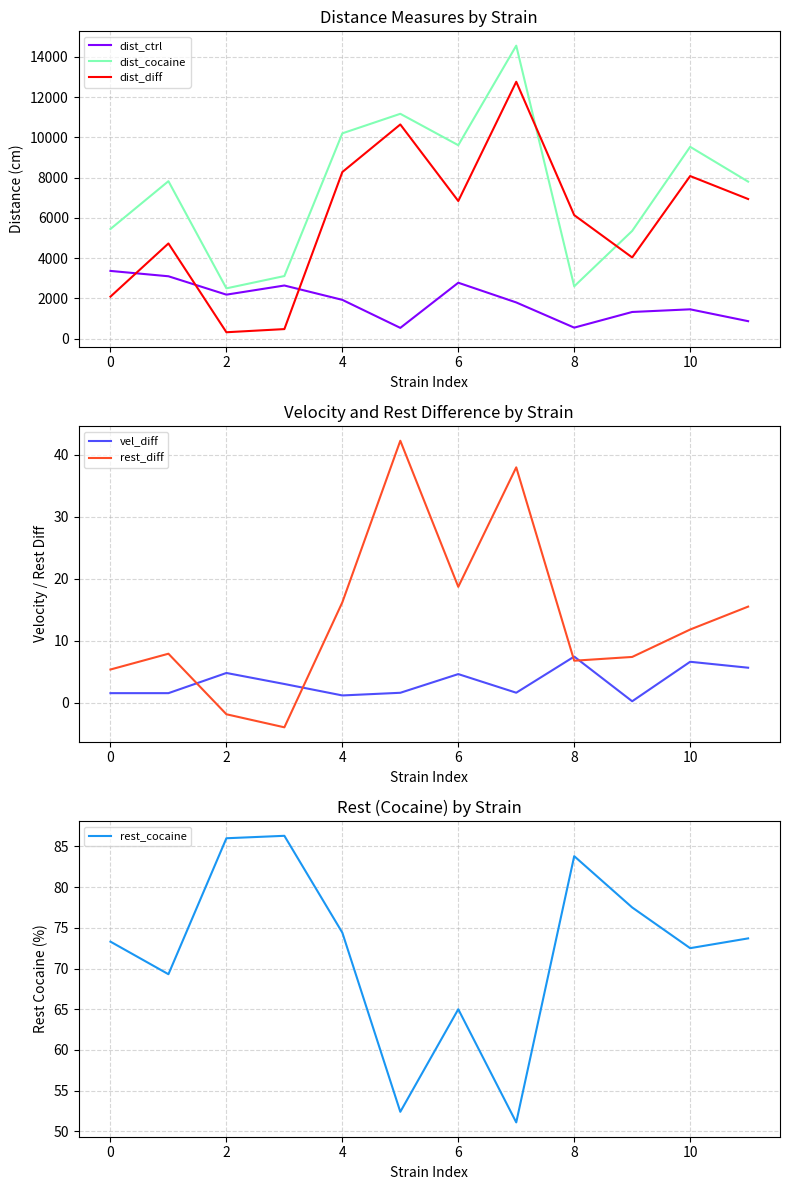

Count the number of categories in the chart.

12